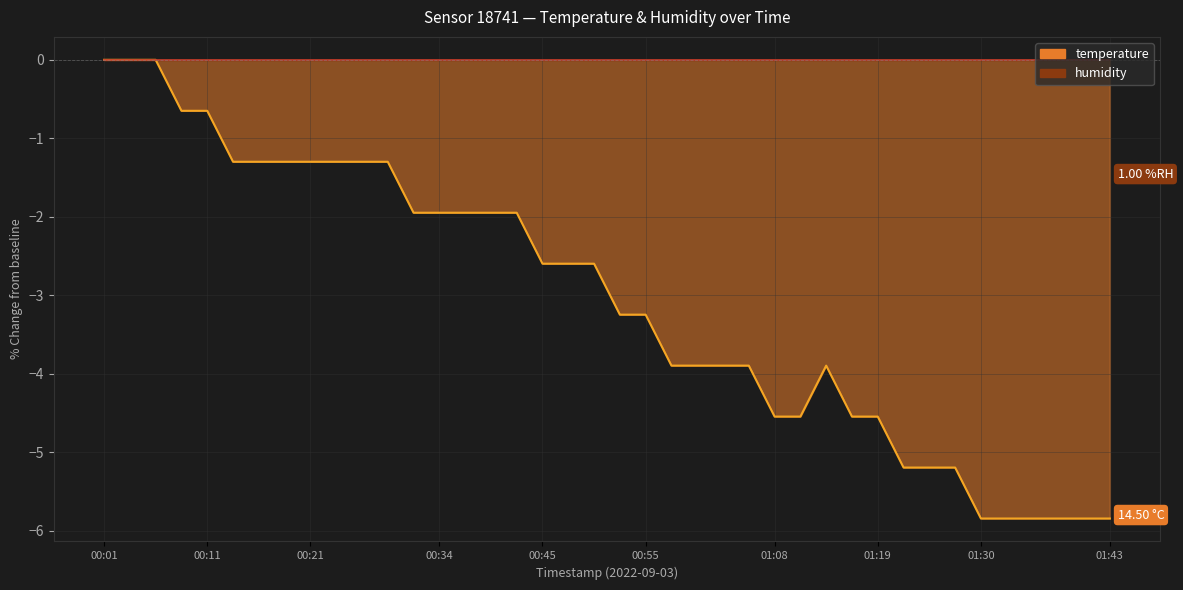

How many negative values are there?

37